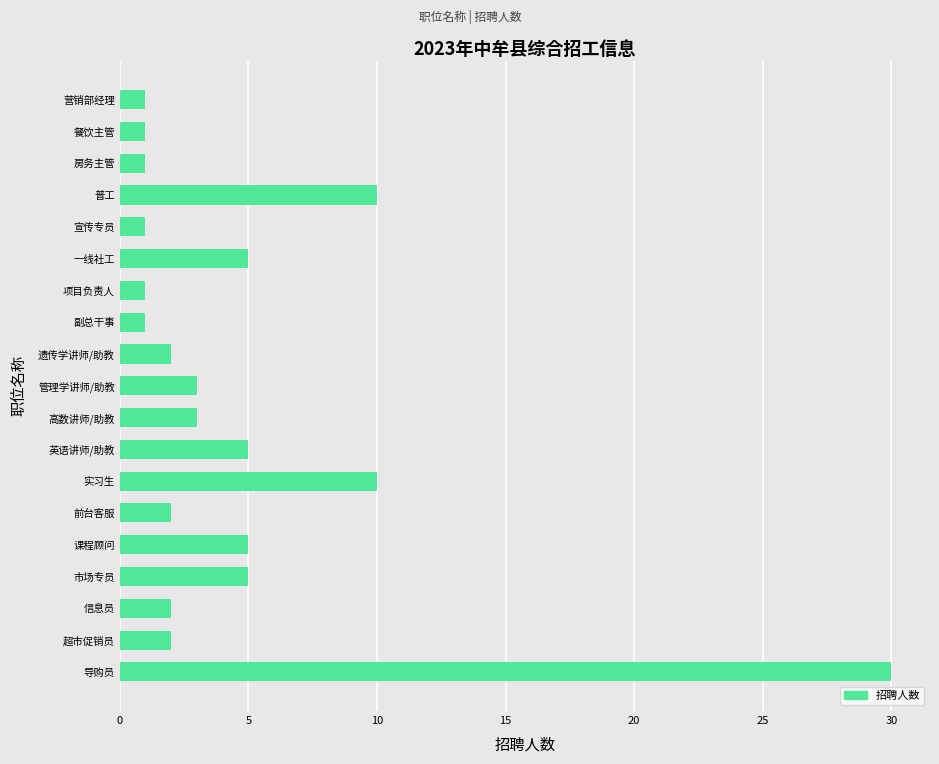

Between 前台客服 and 英语讲师/助教, which is larger?

英语讲师/助教